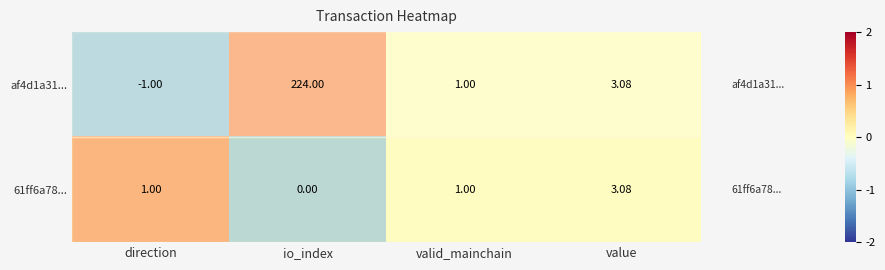

Is the value of 61ff6a78... at valid_mainchain greater than the value of af4d1a31... at value?

No